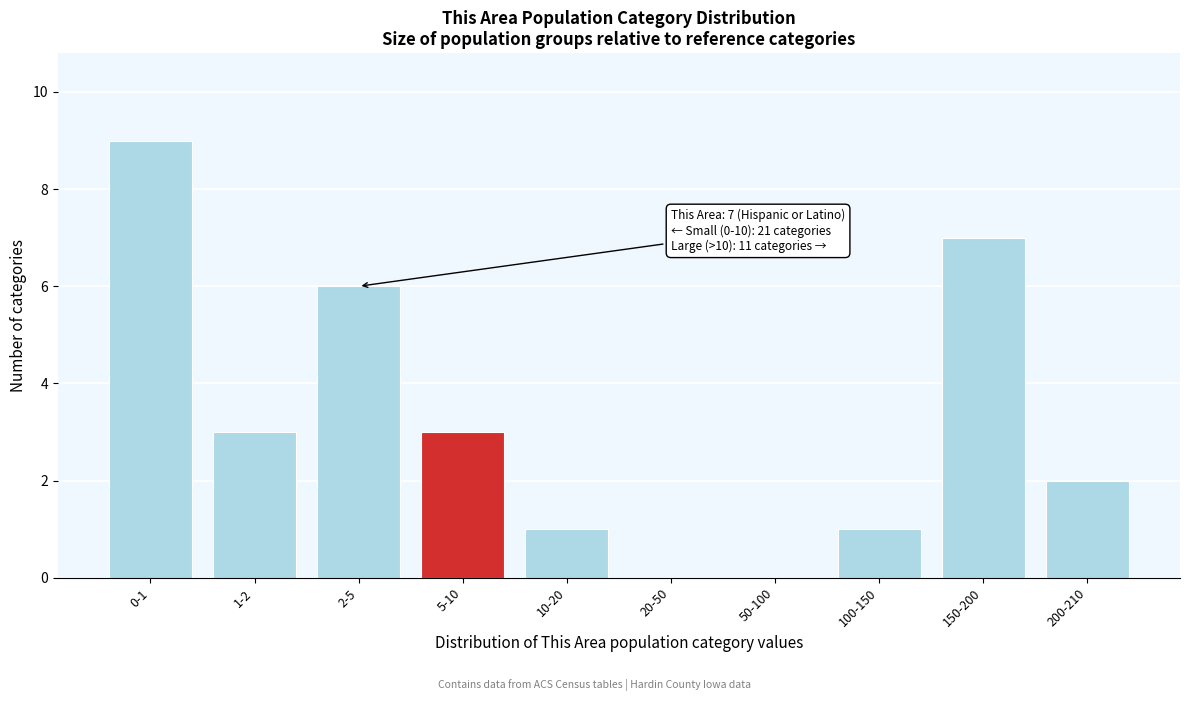

Reading left to right, list all the values displayed in this chart.

0-1=9	1-2=3	2-5=6	5-10=3	10-20=1	20-50=0	50-100=0	100-150=1	150-200=7	200-210=2